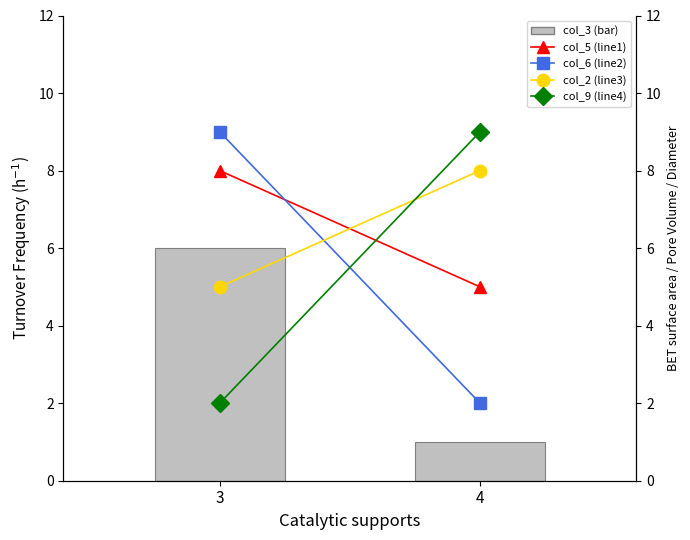

How many col_3 (bar) values are between 1 and 6?

2